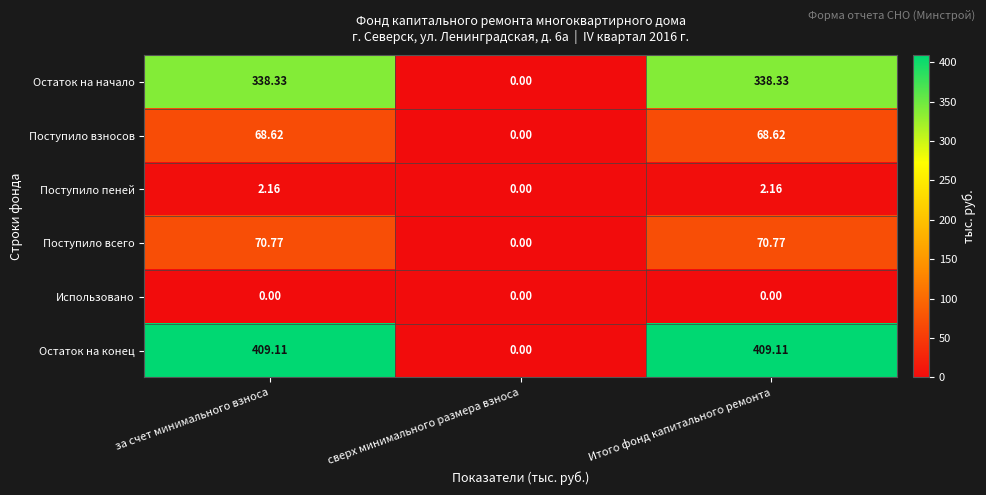

Between сверх минимального размера взноса and Итого фонд капитального ремонта, which series saw the biggest shift?

Остаток на конец